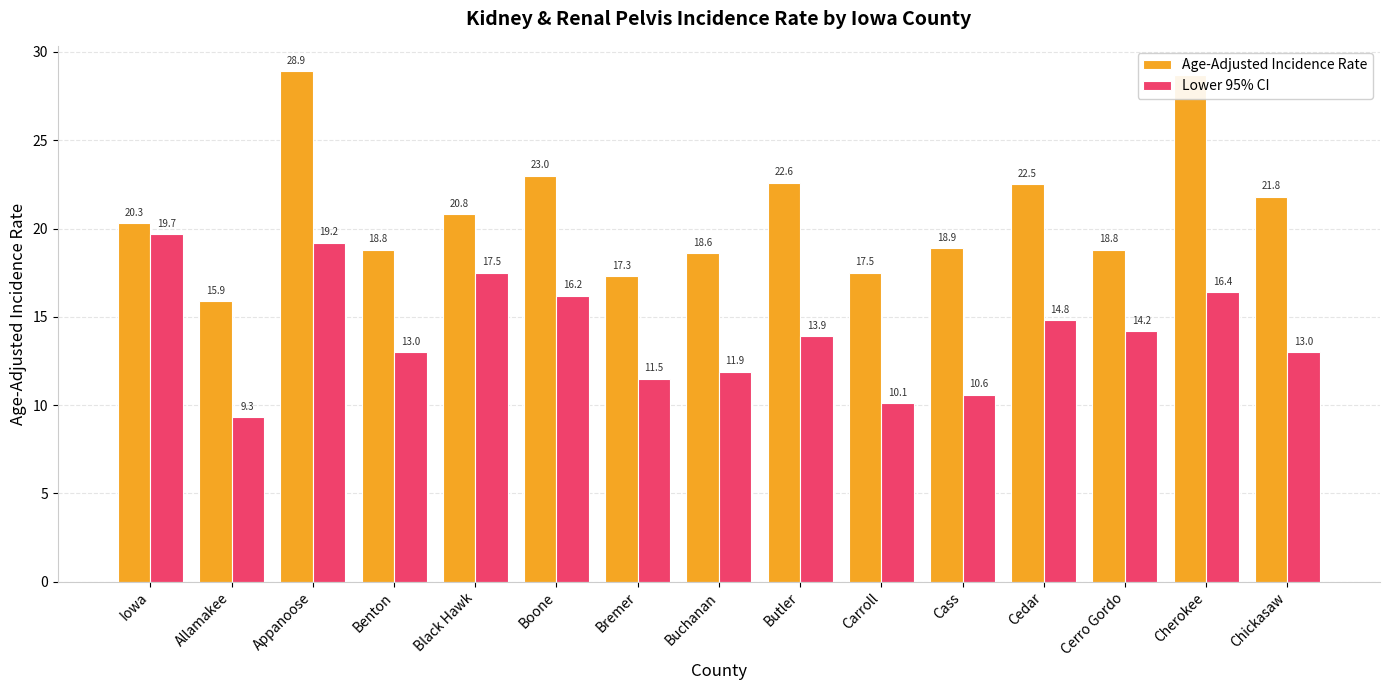

What is the sum of the Age-Adjusted Incidence Rate values at Cass and Allamakee?

34.8